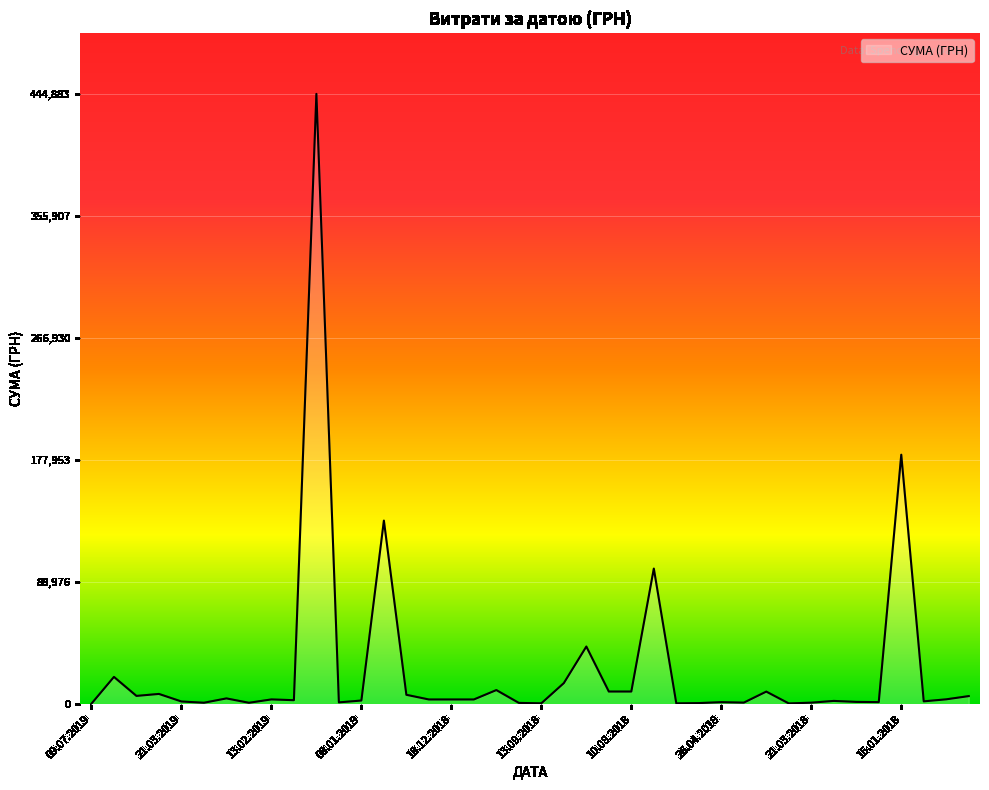

What is the greatest value displayed?

444884.0